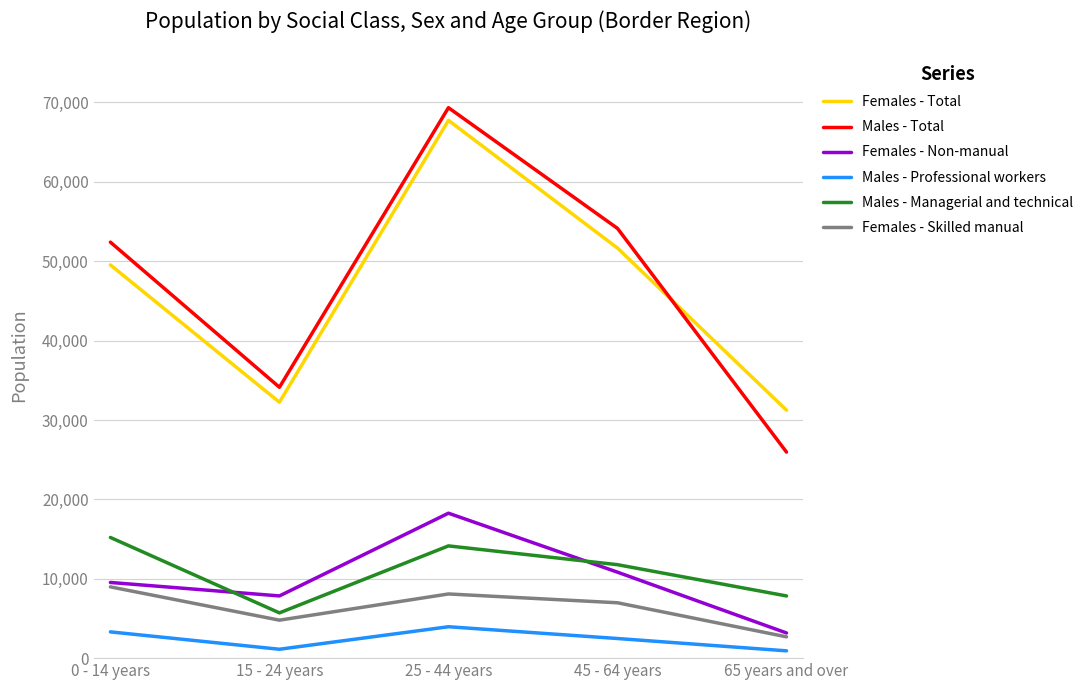

Which series has the largest total across all categories?

Males - Total